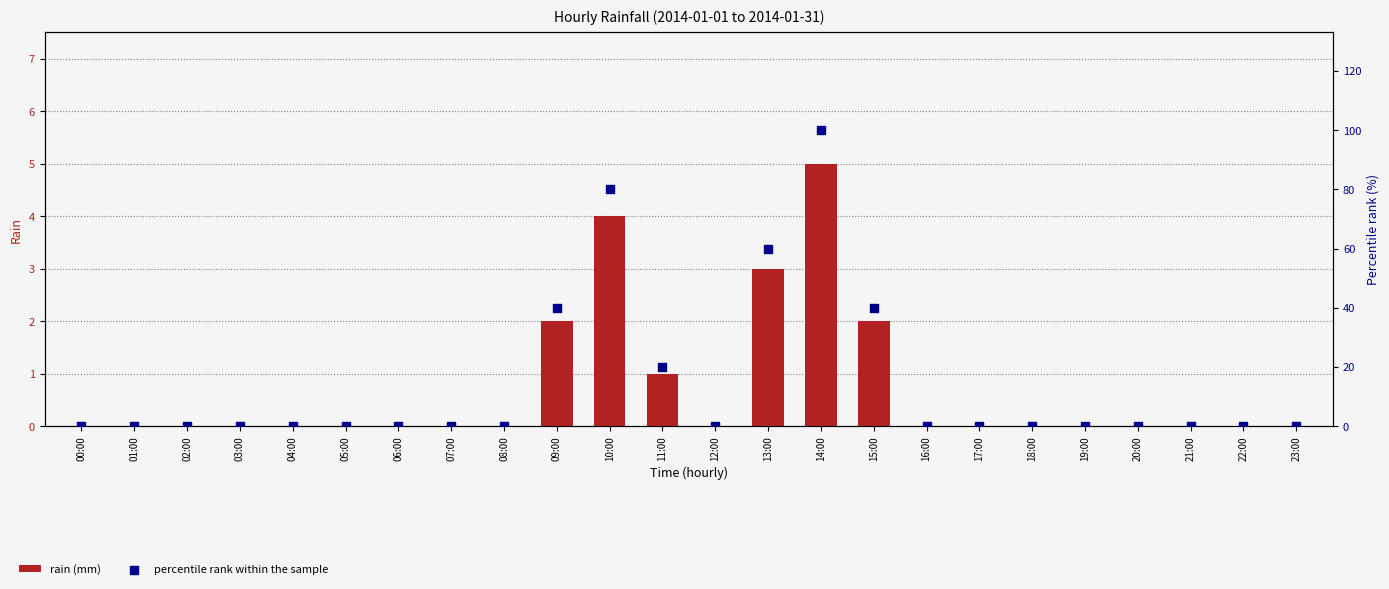

What are all the series names shown in the legend?

rain (mm), percentile rank within the sample